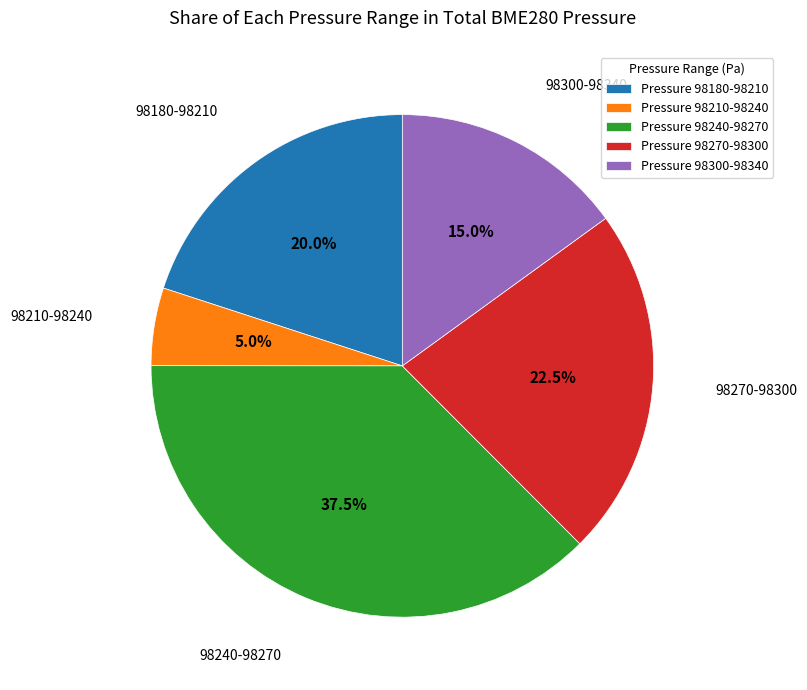

Which slice is the smallest?

98210-98240